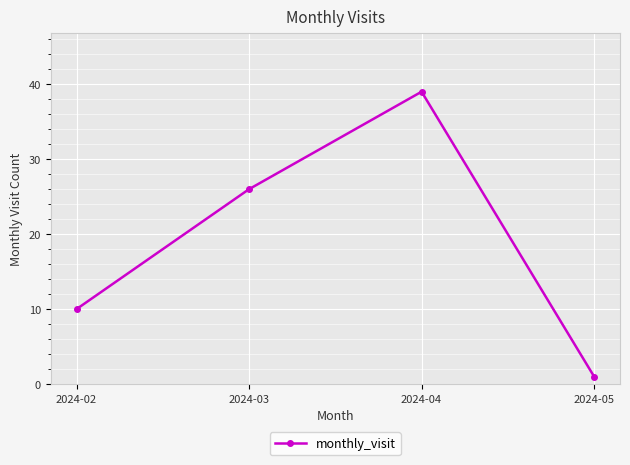

Is it true that the value at 2024-04 is 39?

True